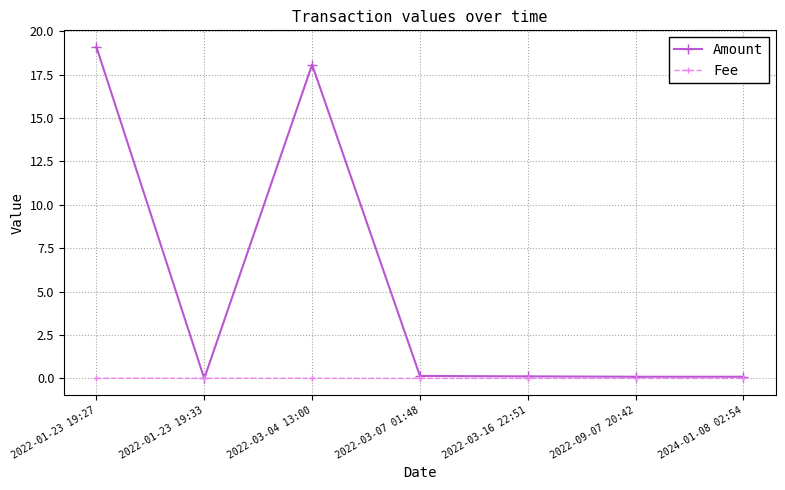

Rank the series at 2022-03-04 13:00 from lowest to highest value.

Fee, Amount